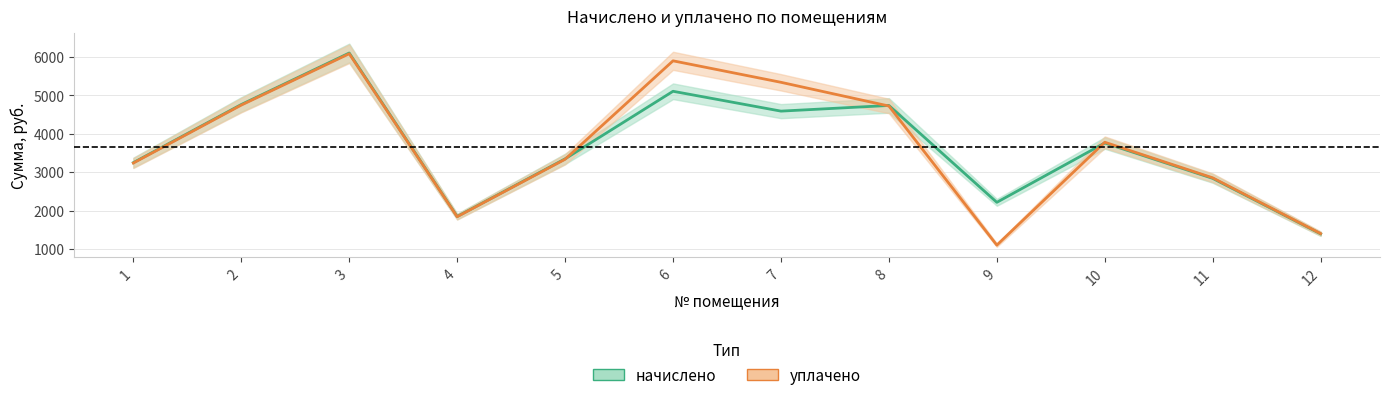

True or false: начислено has a value of 5109.5 at 6.

True